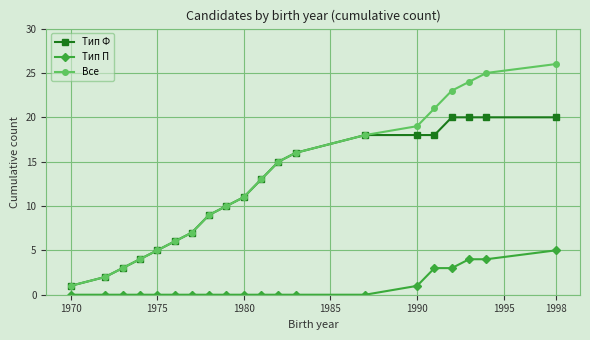

What is the greatest value displayed?

26